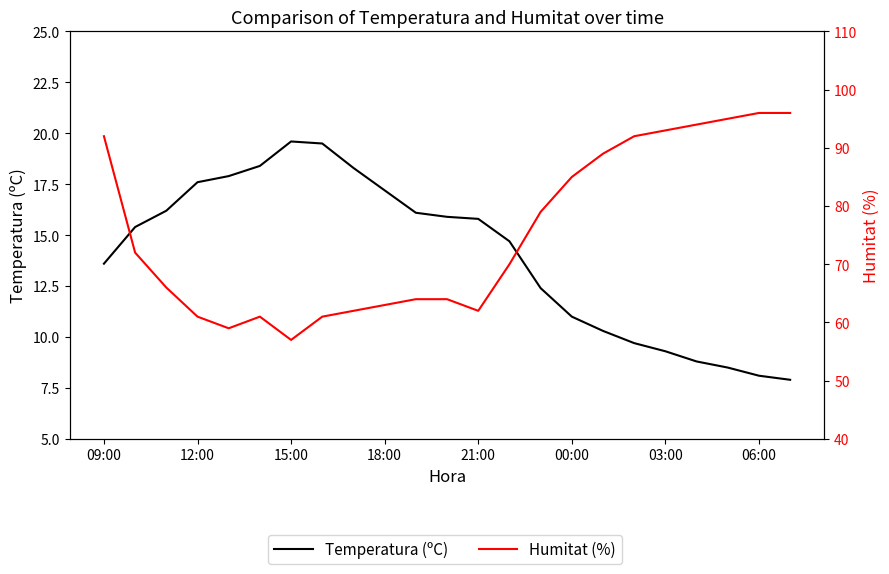

Count the number of data series in this chart.

2